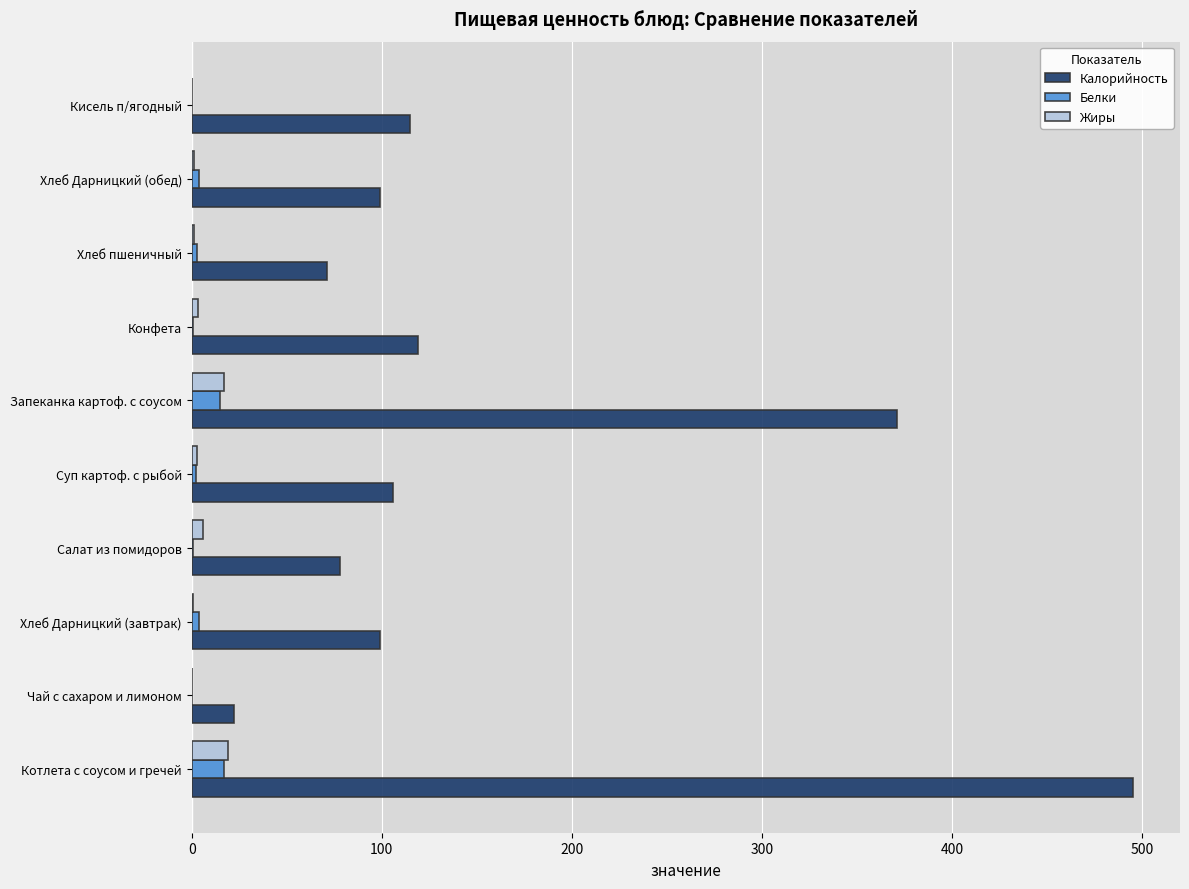

The Калорийность series shows 106.0 at Суп картоф. с рыбой. True or false?

True